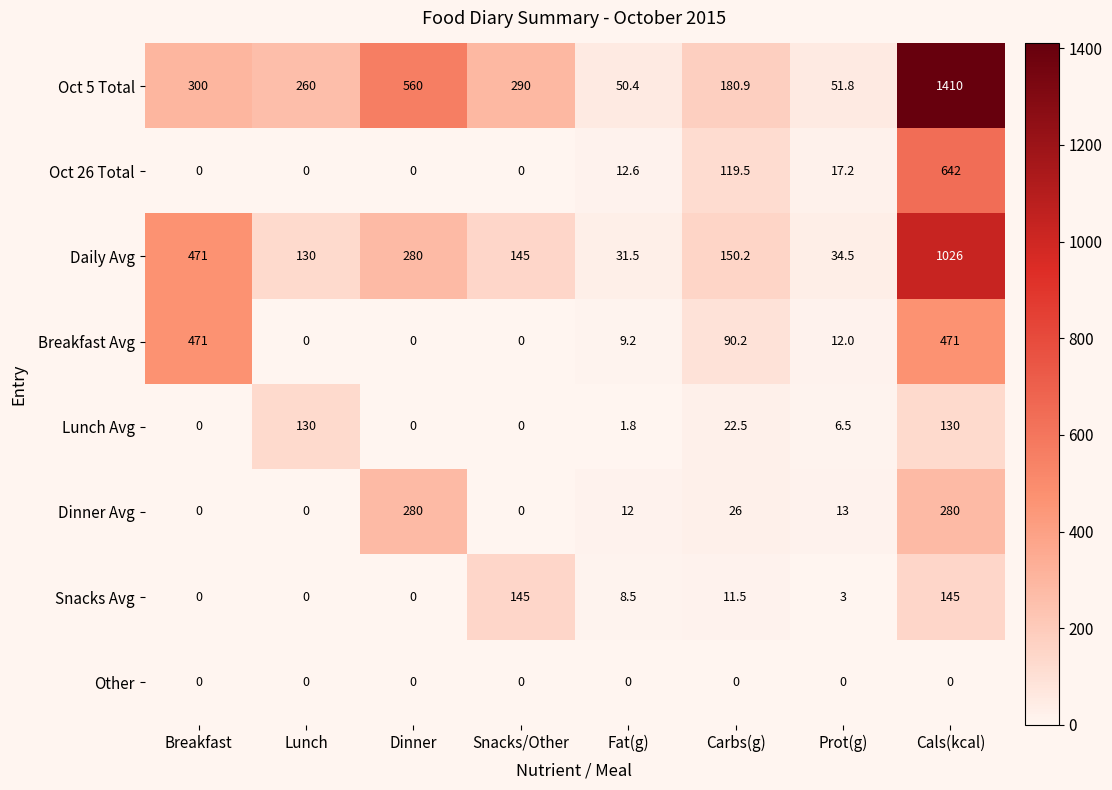

Rank the categories by Daily Avg value from highest to lowest.

Cals(kcal), Breakfast, Dinner, Carbs(g), Snacks/Other, Lunch, Prot(g), Fat(g)